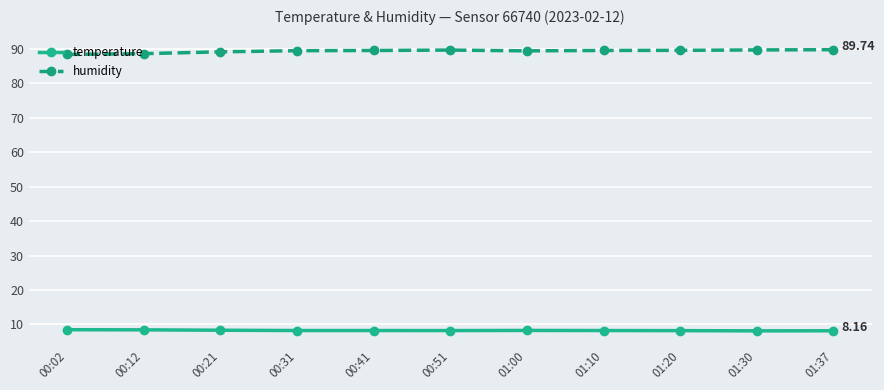

What is the difference between the second highest and minimum values in the temperature series?

0.3